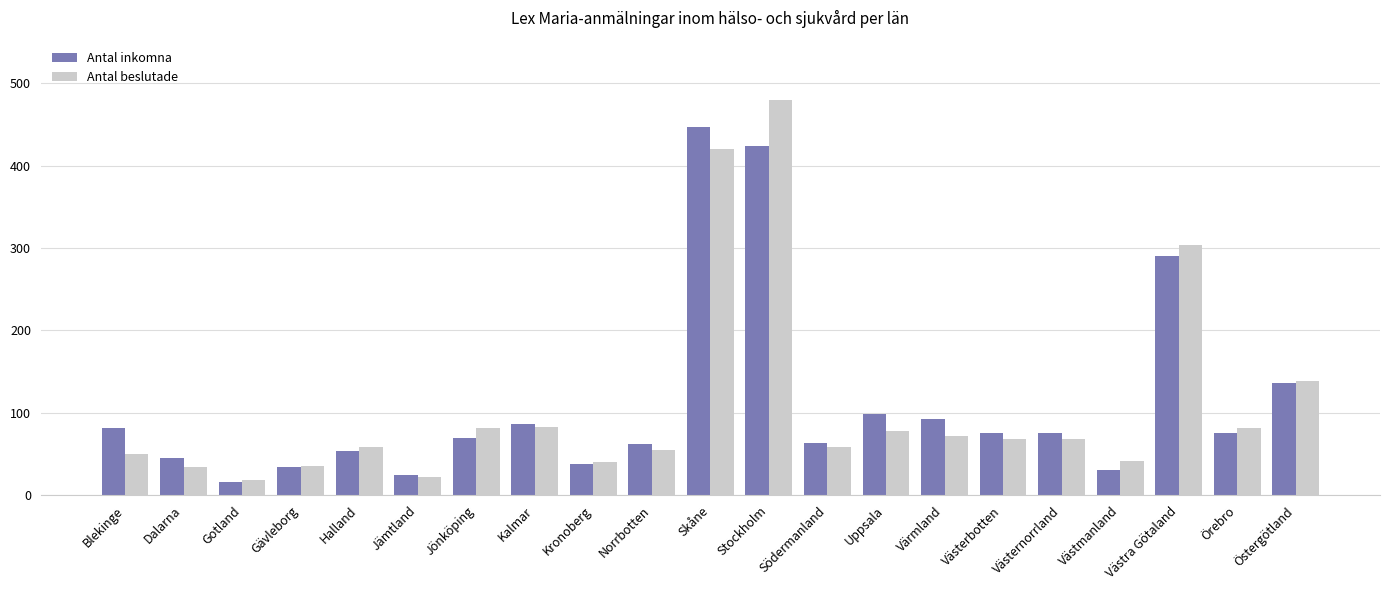

List the series in order of their peak value, highest first.

Antal beslutade, Antal inkomna